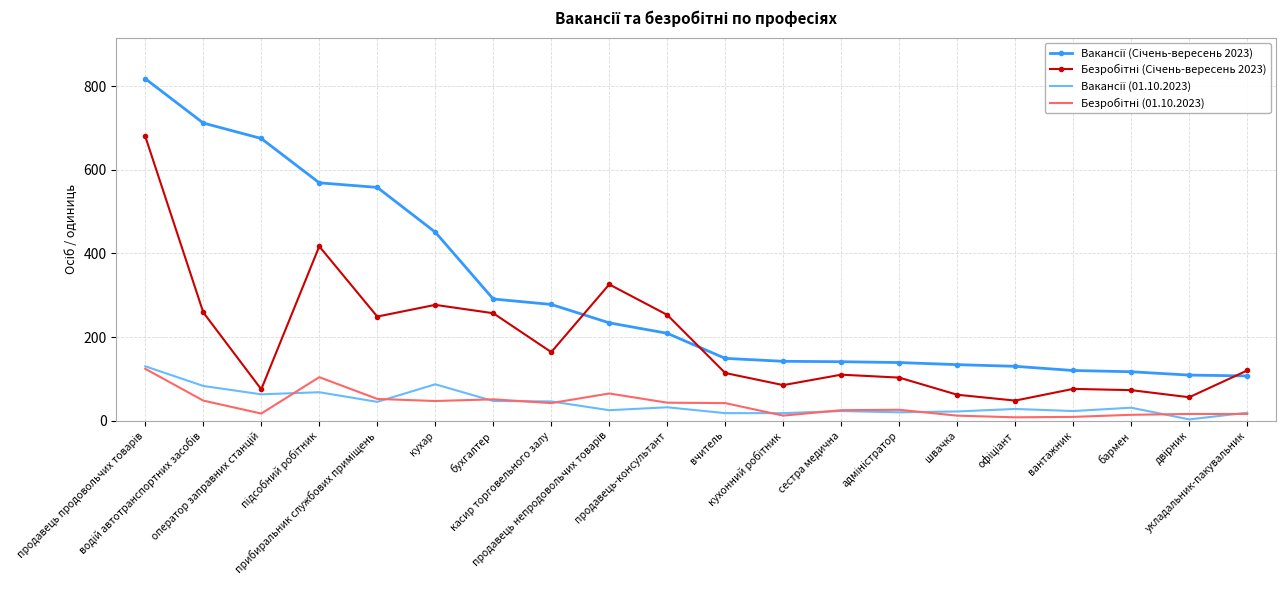

What is the greatest value displayed?

818